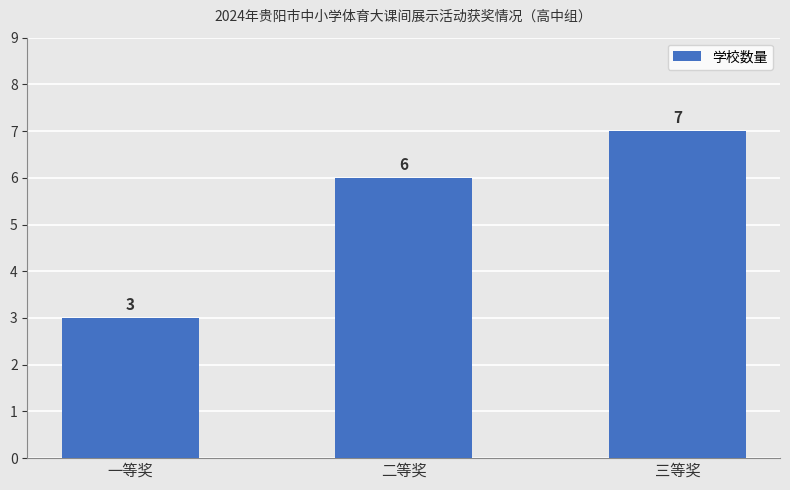

The value at 二等奖 is 4. True or false?

False